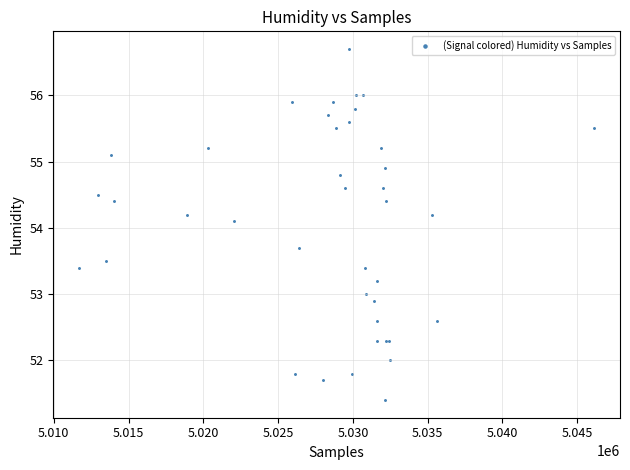

What Y value in the scatter plot is closest to 54?

54.1